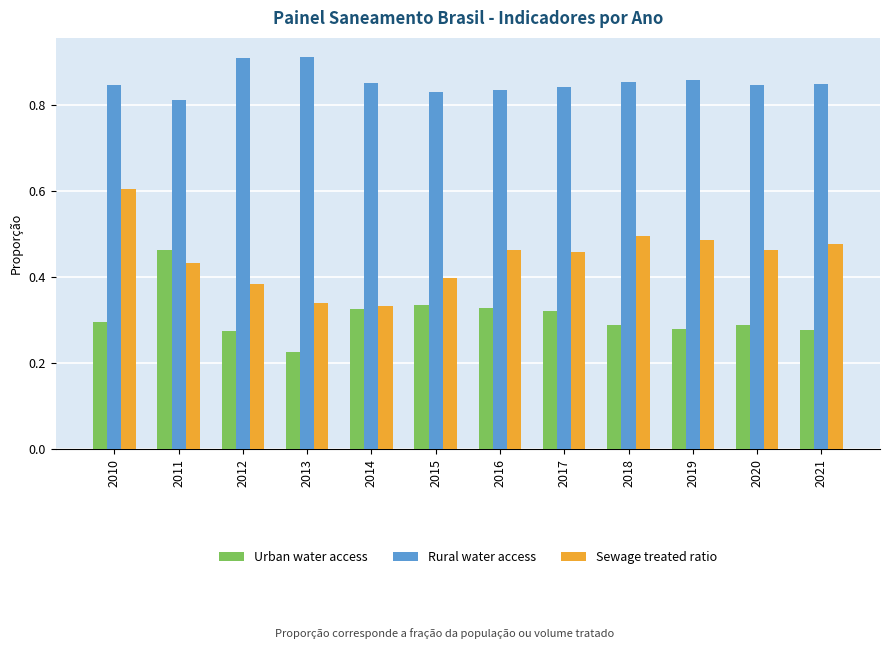

At which category is the sum across all series the highest?

2010